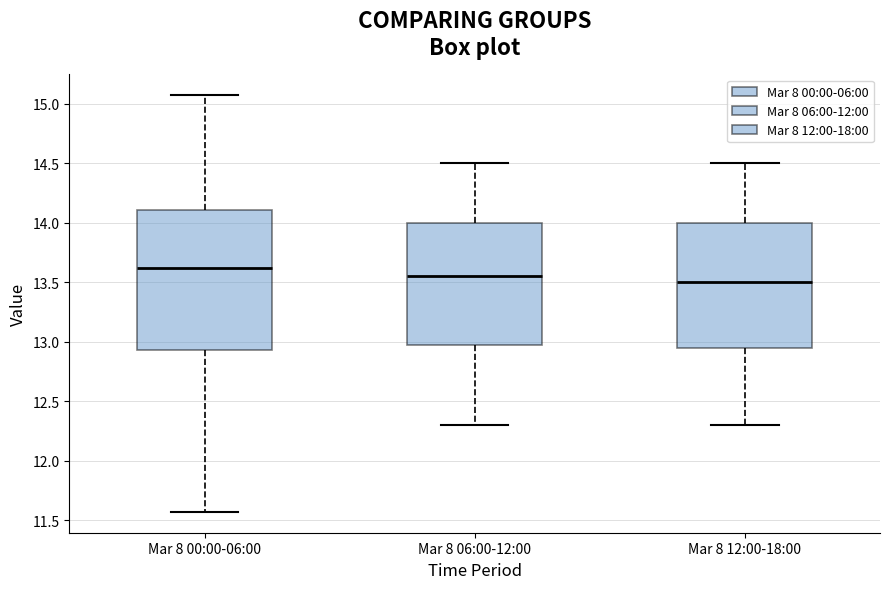

Which box is the tallest, from its lower edge to its upper edge?

Mar 8 00:00-06:00